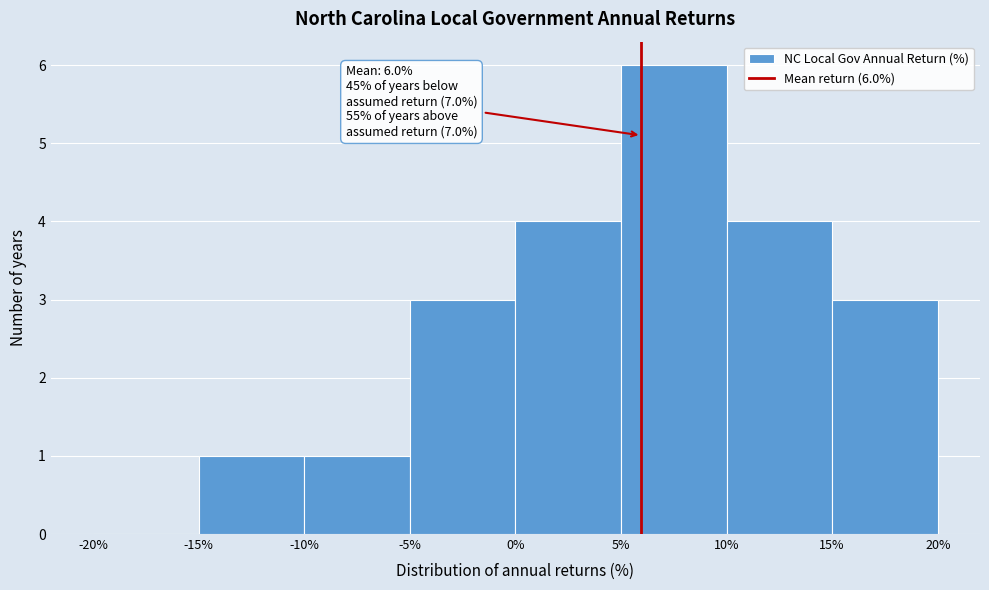

Which range on the x-axis has the tallest bar?

5% to 10%